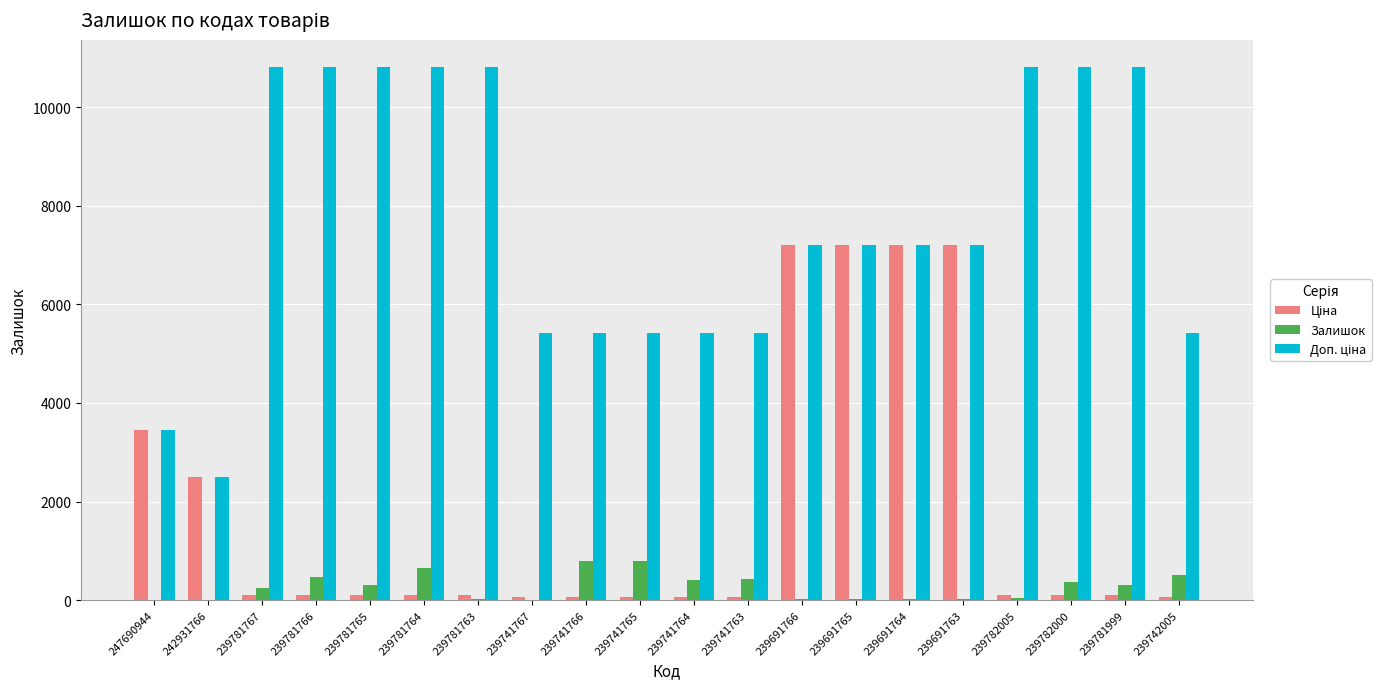

True or false: Залишок has a value of 300.0 at 239781765.

True